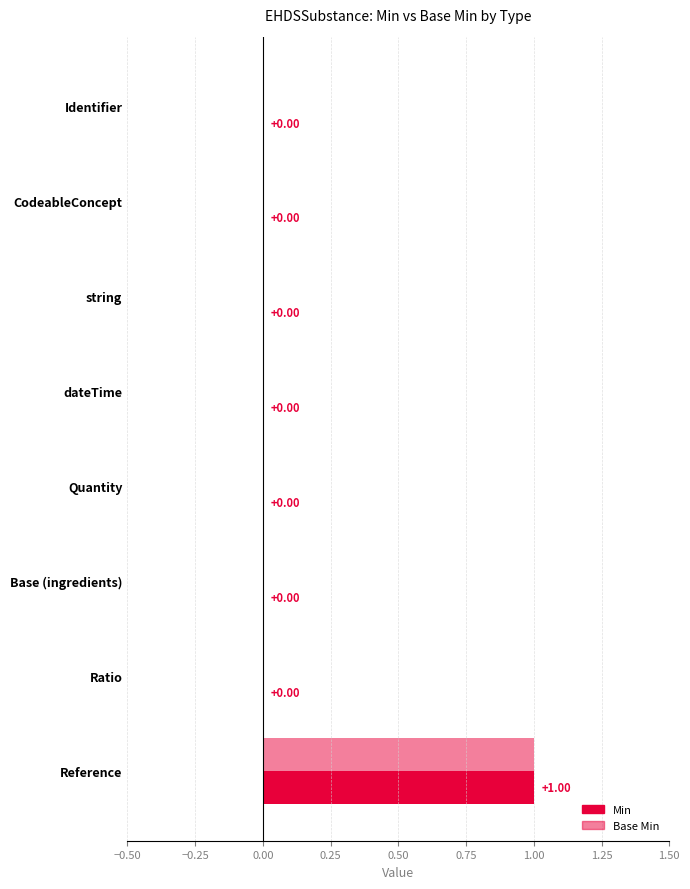

How many groups of bars are there?

8